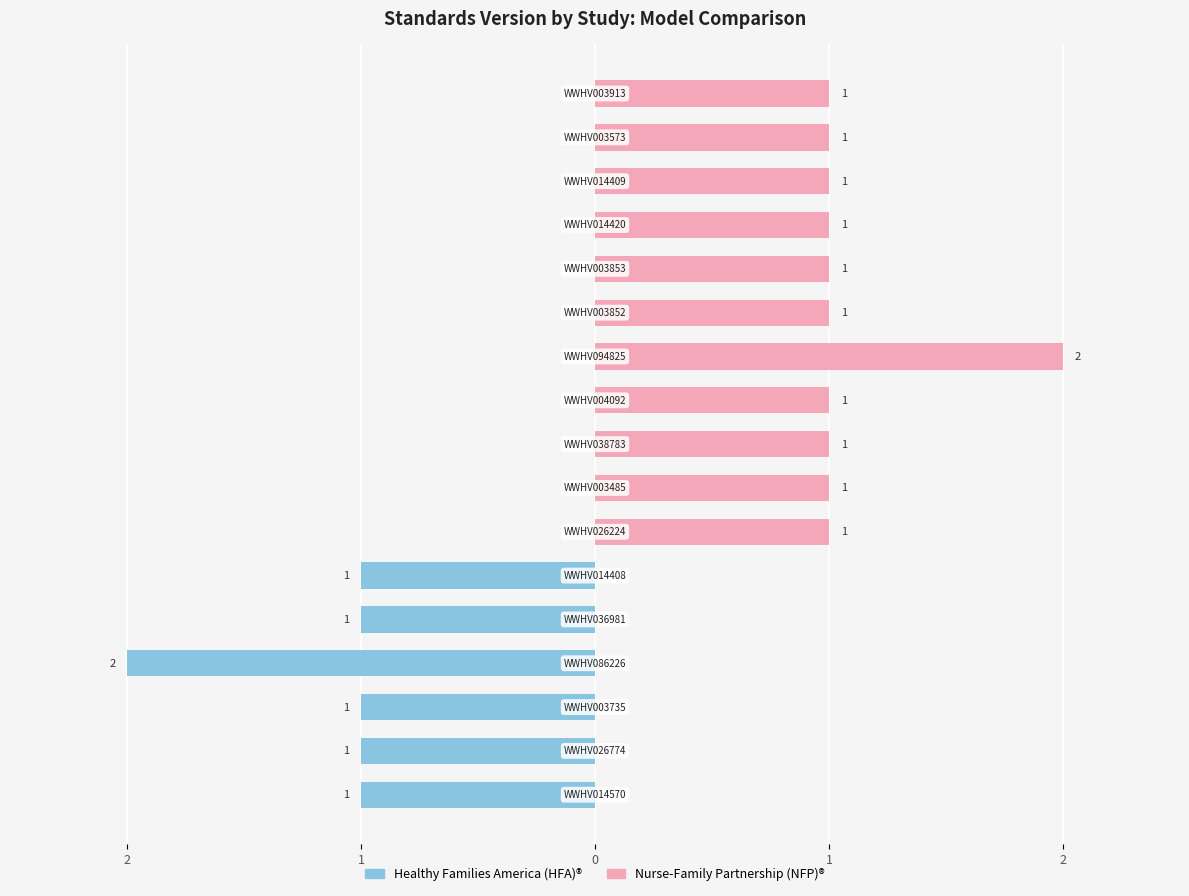

Is it true that Healthy Families America (HFA)® equals -1 at 1?

True